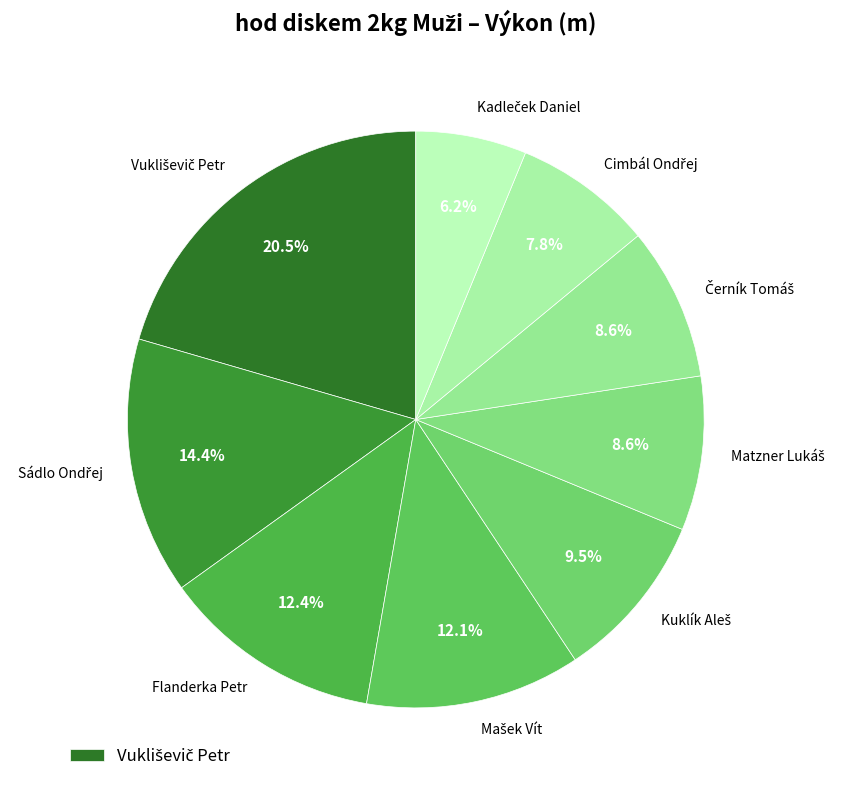

Does any single category account for the majority?

No